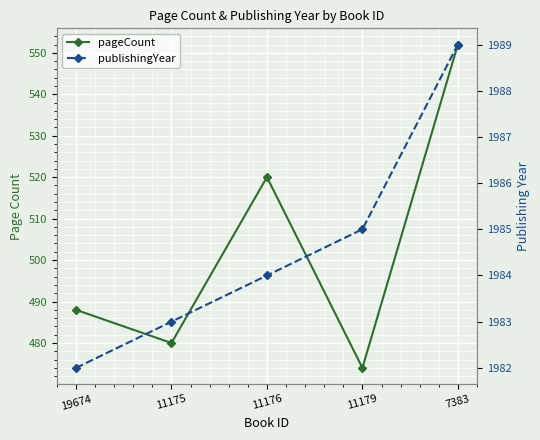

List the series in order of their peak value, lowest first.

pageCount, publishingYear